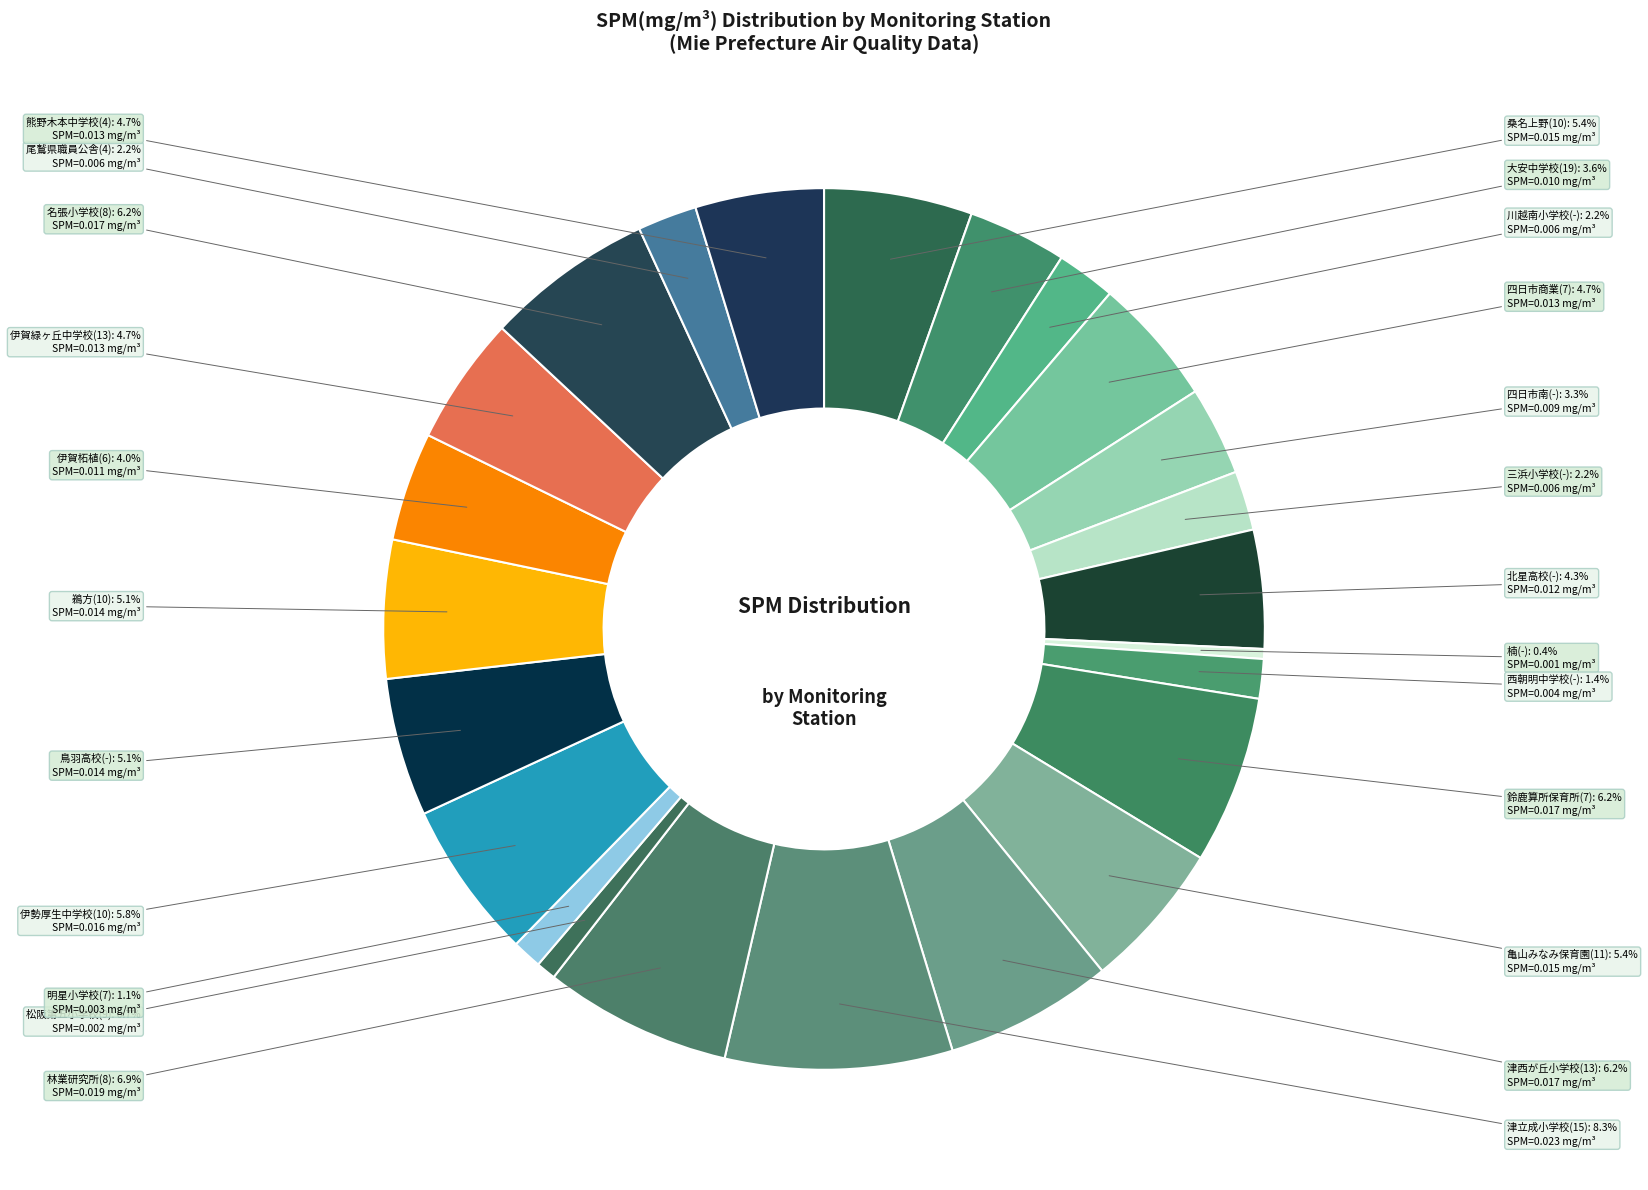

What portion of the pie excludes 桑名上野(10)?

94.6%